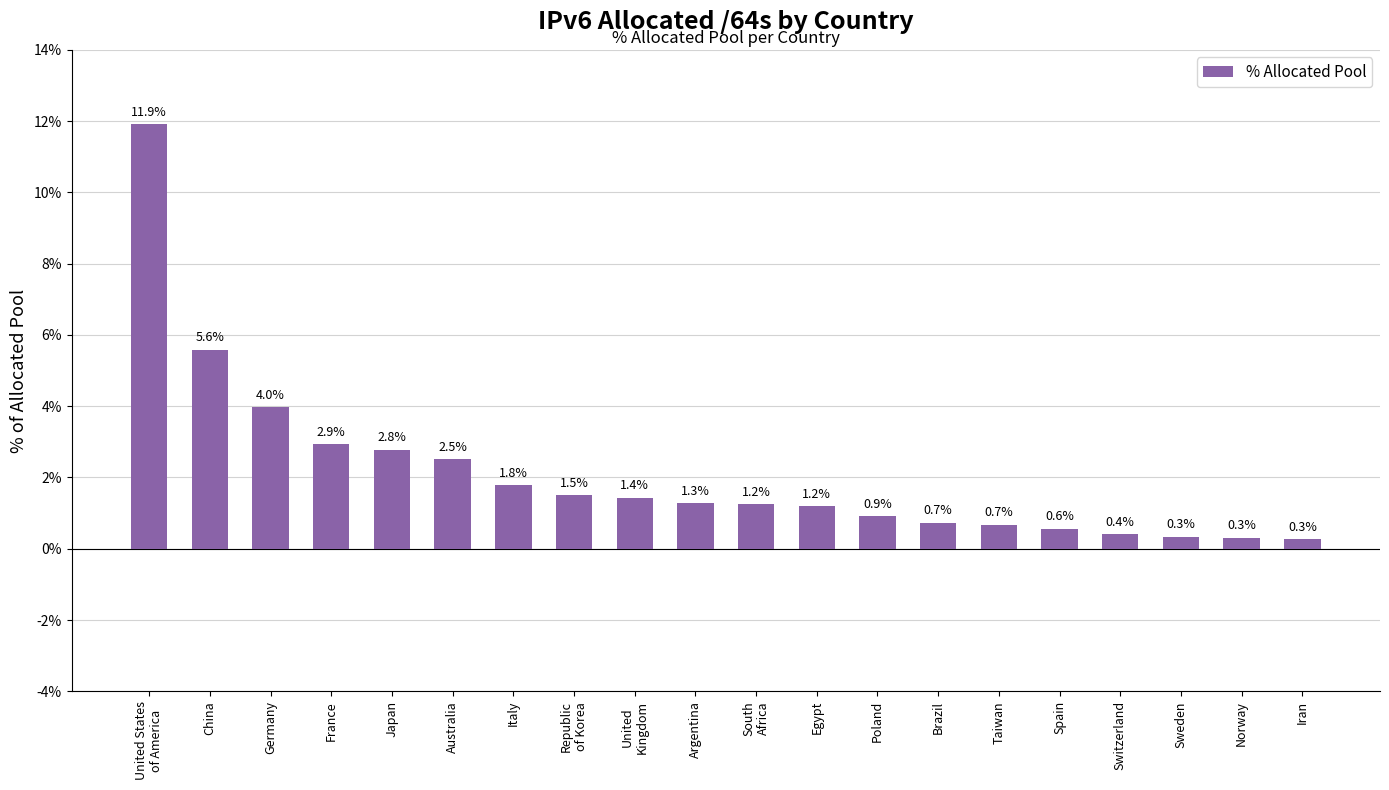

What is the maximum value shown in the chart?

11.9